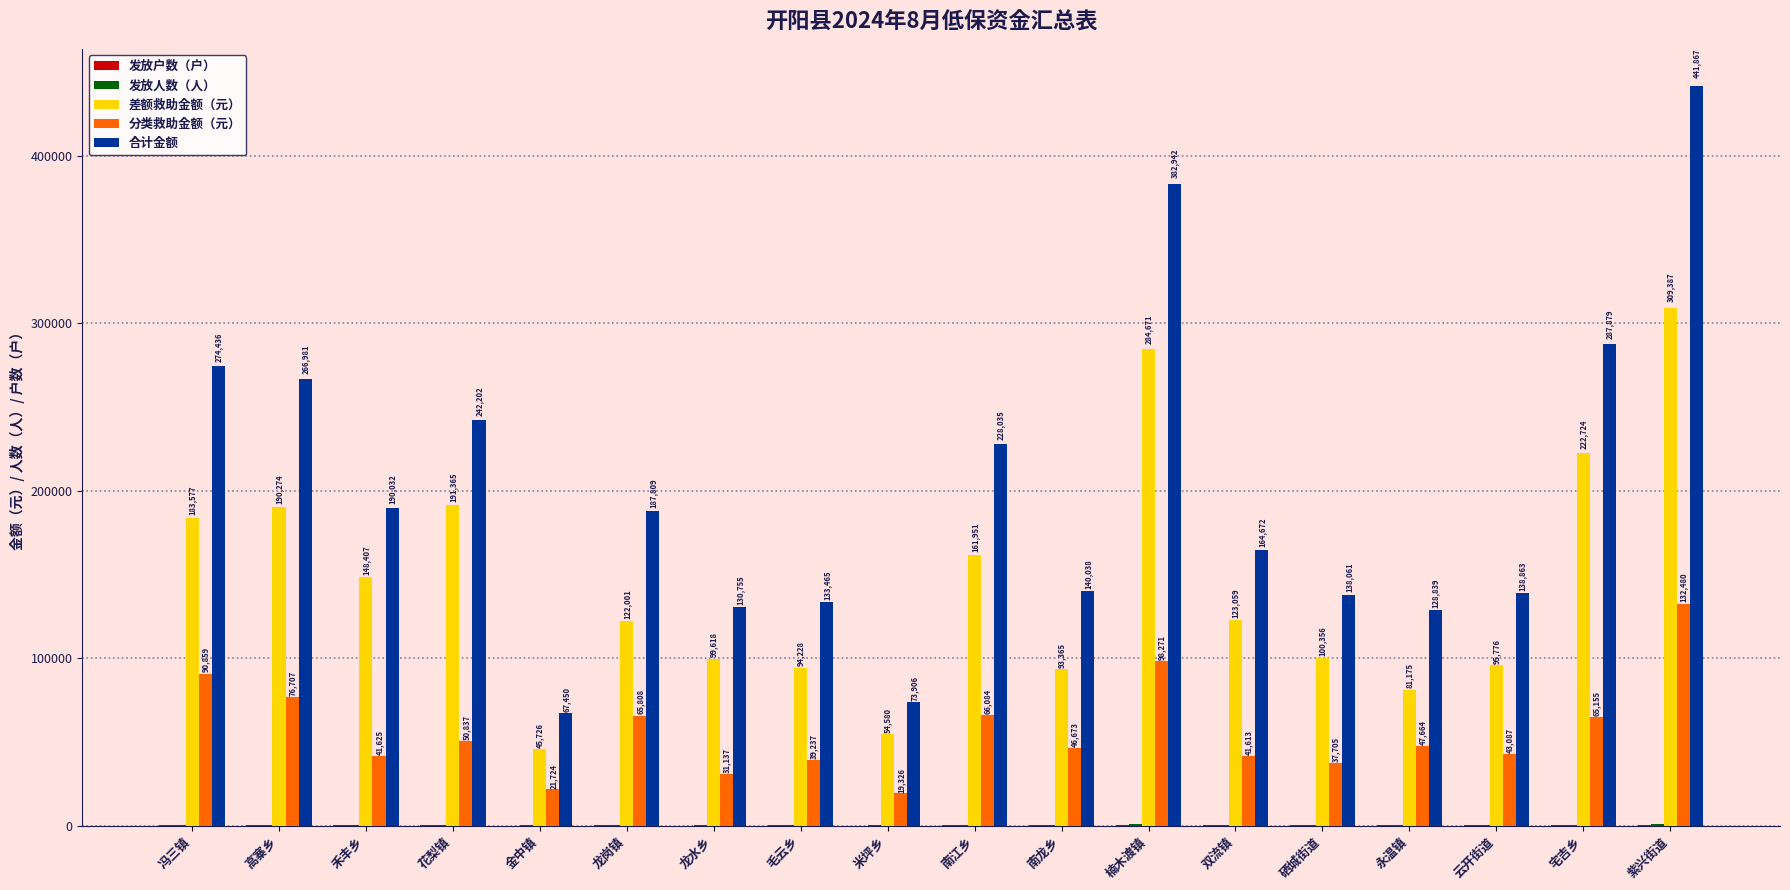

Between 龙水乡 and 毛云乡, which series saw the biggest shift?

分类救助金额（元）